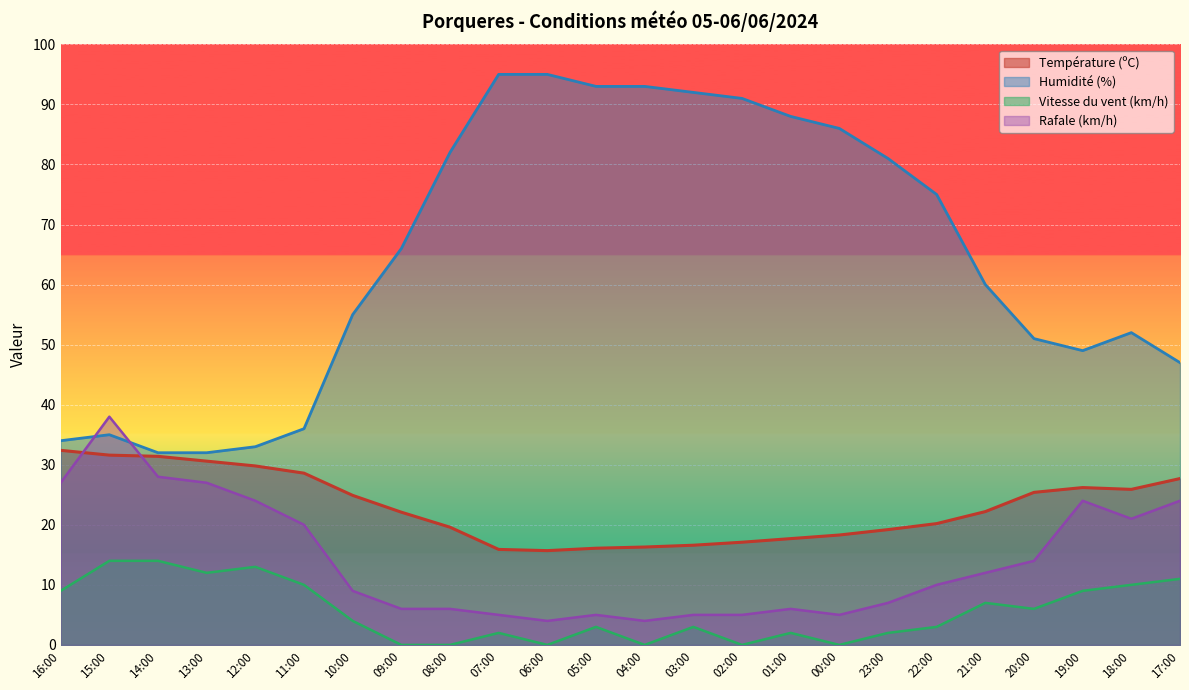

At which category is the sum across all series the highest?

15:00